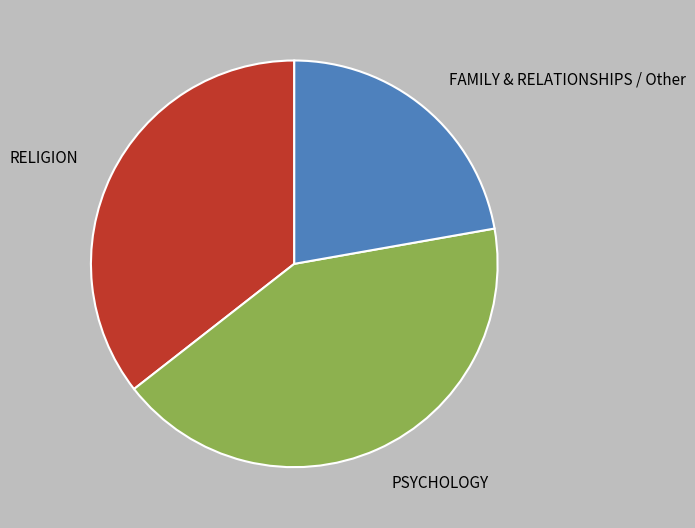

Is it true that RELIGION is 36% of the pie?

True